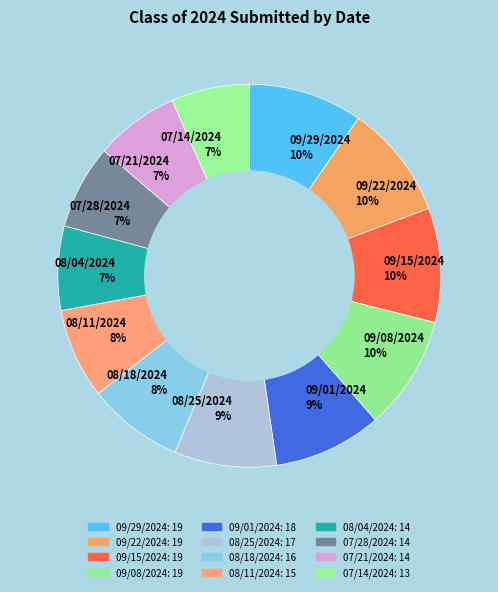

To the nearest percent, what is the difference between the 08/18/2024 and 09/29/2024 slice percentages?

2%